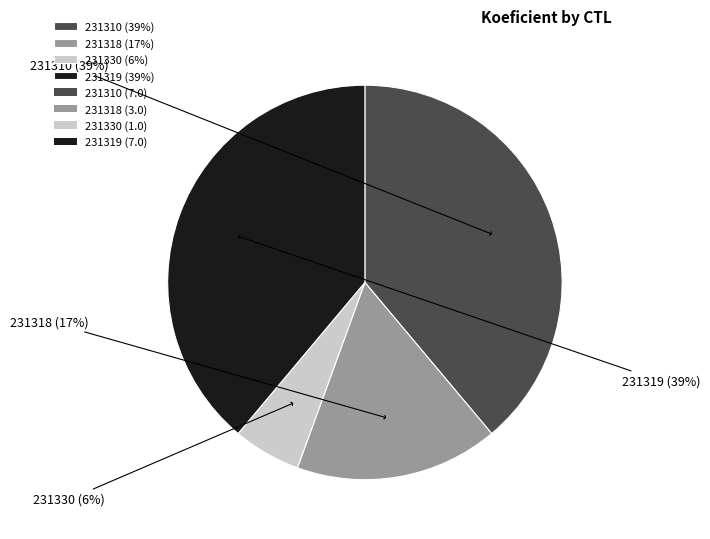

How many slices are in this pie chart?

4